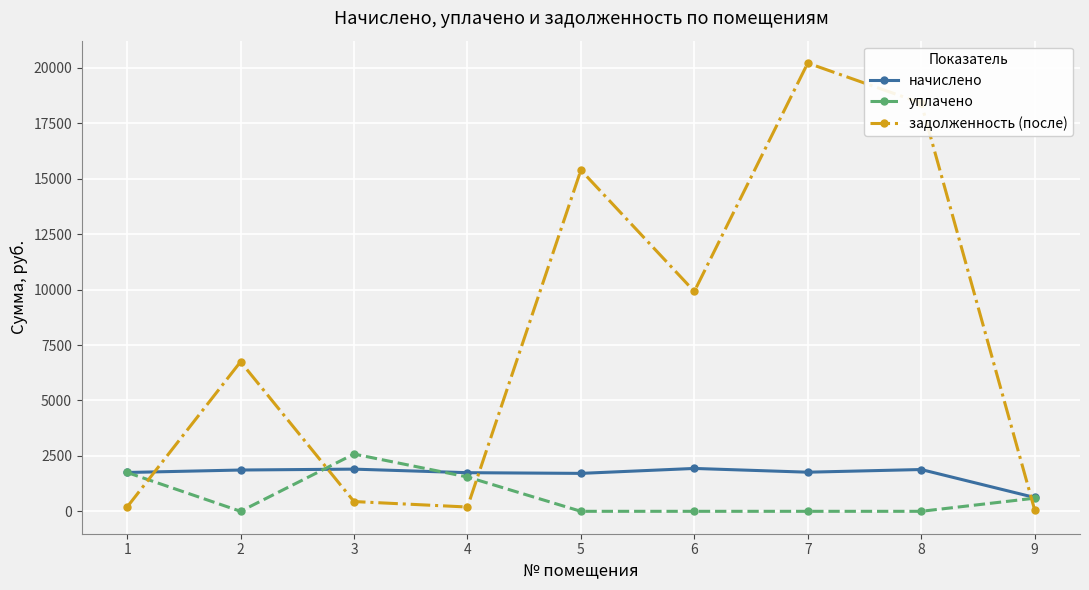

True or false: задолженность (после) has a value of 6745.5 at 2.

True